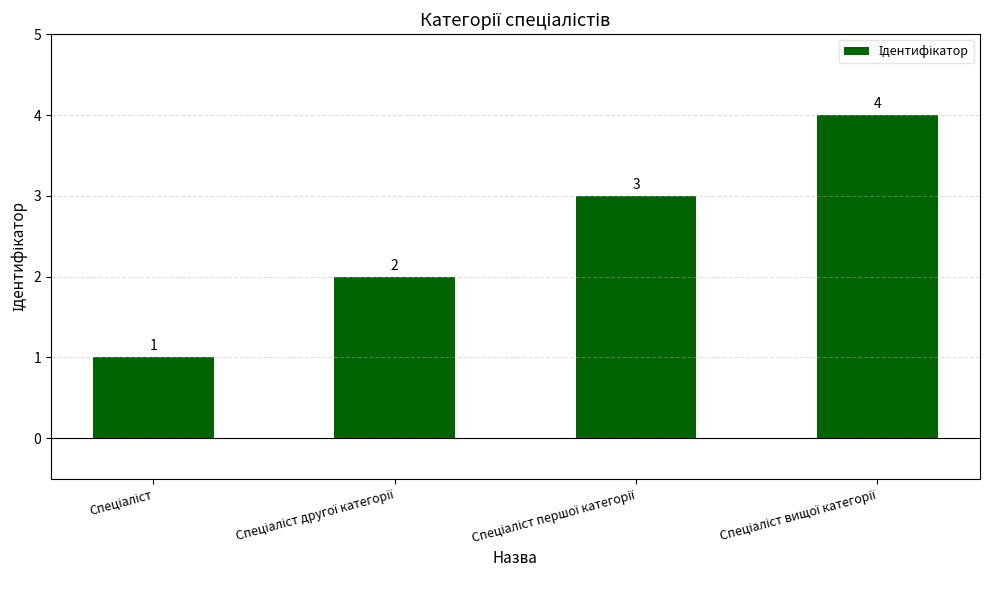

What is the sum of all values?

10